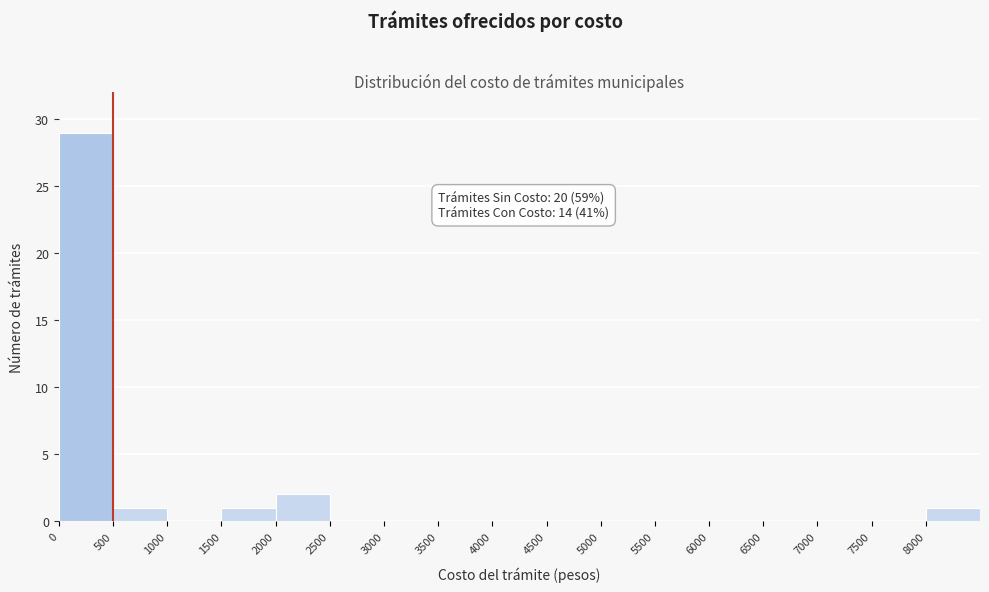

Which range on the x-axis has the tallest bar?

0 to 500